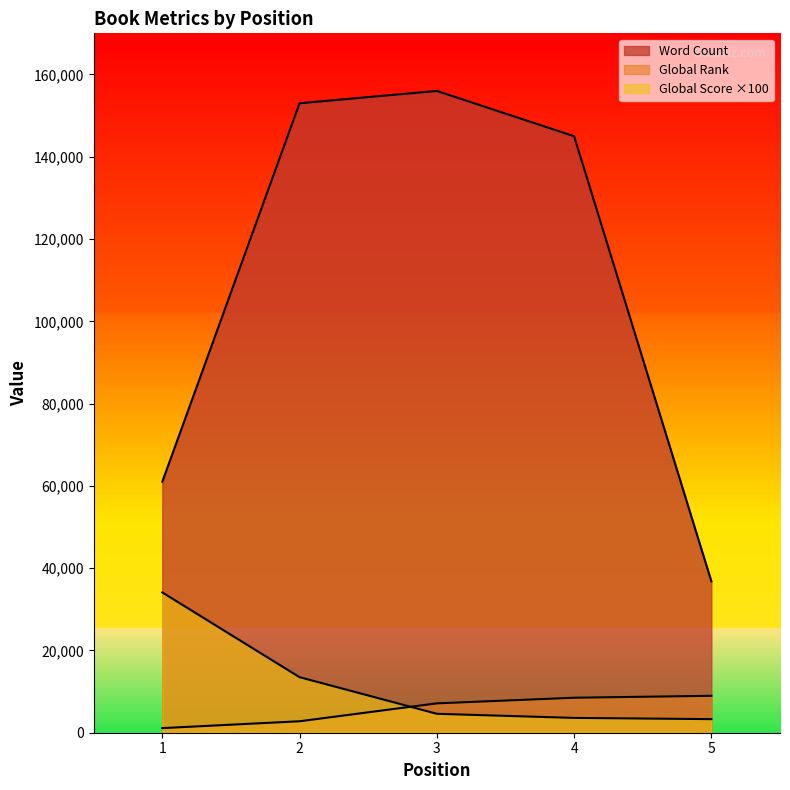

List the labels in order of Global Score value, largest first.

1, 2, 3, 4, 5